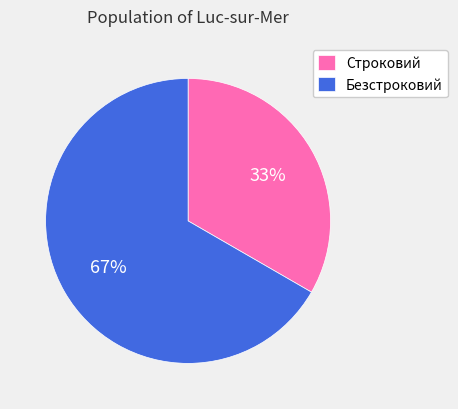

True or false: Безстроковий accounts for 67% of the total.

True